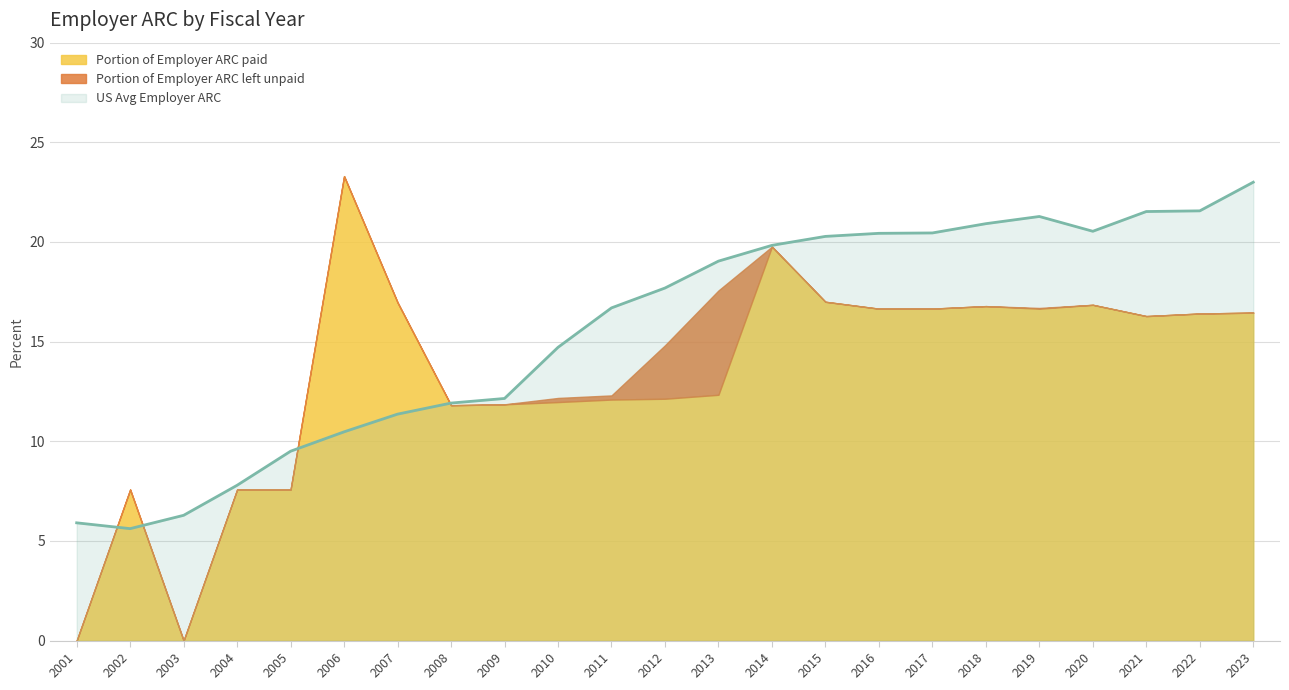

Which series has the widest spread of values?

Portion of Employer ARC paid